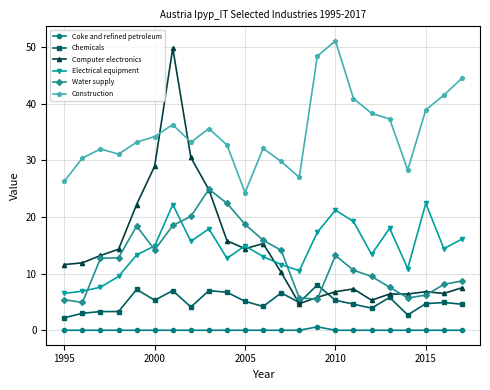

What is the value of the Electrical equipment point at the 22nd from the left?

14.4